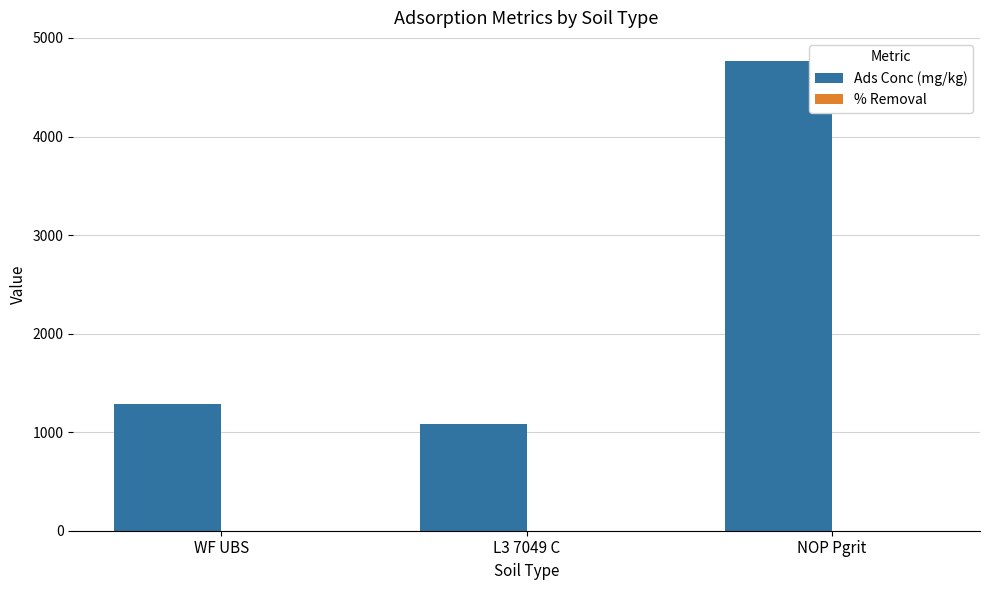

Which category has the highest value across all series?

NOP Pgrit